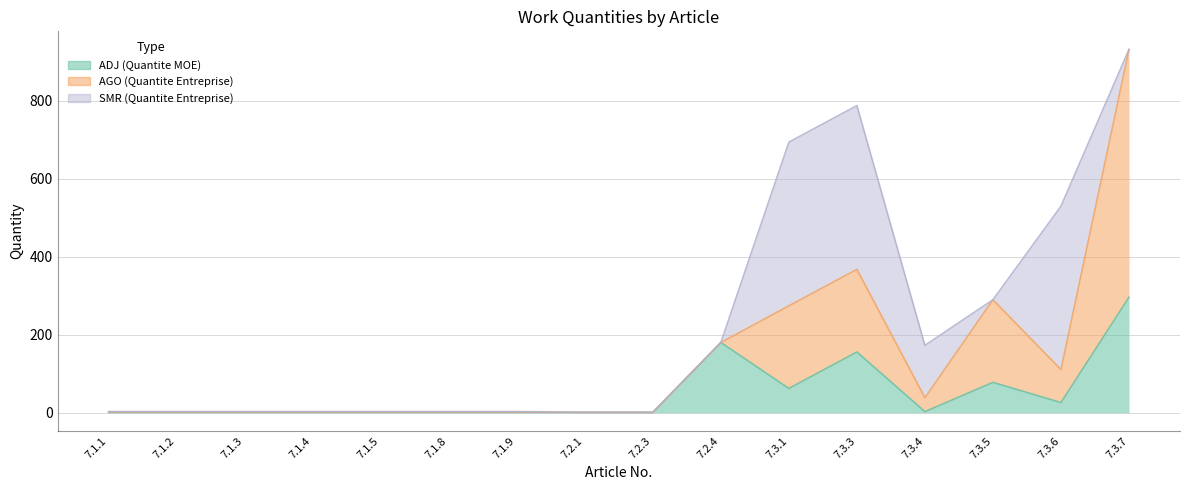

At which category is the sum across all series the highest?

7.3.7